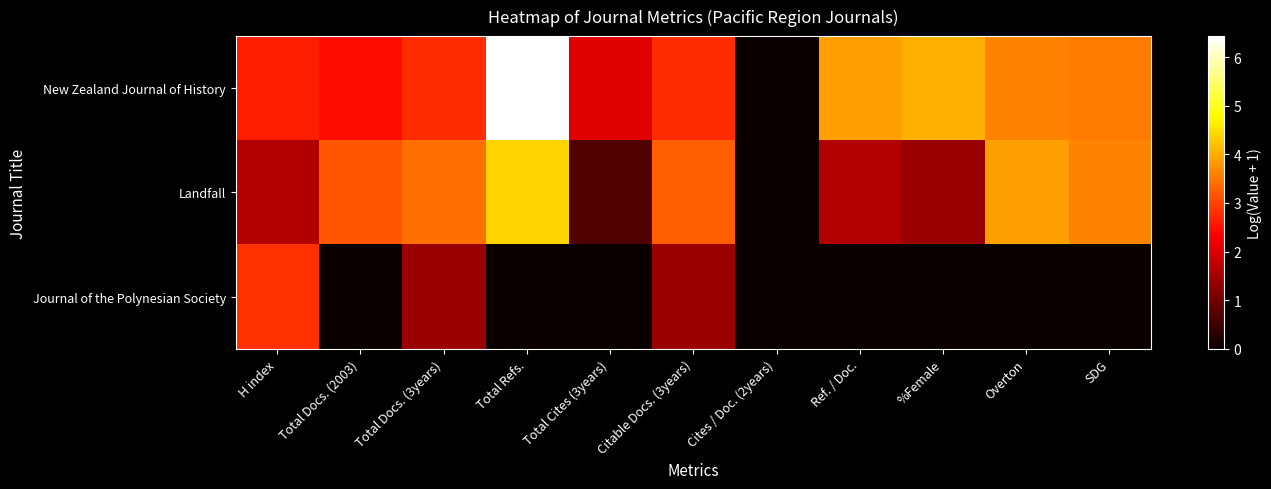

Reading right to left, what are all the values shown in this chart?

New Zealand Journal of History: SDG=3.5	Overton=3.6	%Female=4.0	Ref. / Doc.=3.9	Cites / Doc. (2years)=0.0	Citable Docs. (3years)=2.8	Total Cites (3years)=2.1	Total Refs.=6.4	Total Docs. (3years)=2.8	Total Docs. (2003)=2.5	H index=2.6
Landfall: SDG=3.6	Overton=3.9	%Female=1.4	Ref. / Doc.=1.6	Cites / Doc. (2years)=0.0	Citable Docs. (3years)=3.3	Total Cites (3years)=0.7	Total Refs.=4.4	Total Docs. (3years)=3.4	Total Docs. (2003)=3.2	H index=1.6
Journal of the Polynesian Society: SDG=0.0	Overton=0.0	%Female=0.0	Ref. / Doc.=0.0	Cites / Doc. (2years)=0.0	Citable Docs. (3years)=1.4	Total Cites (3years)=0.0	Total Refs.=0.0	Total Docs. (3years)=1.4	Total Docs. (2003)=0.0	H index=2.8